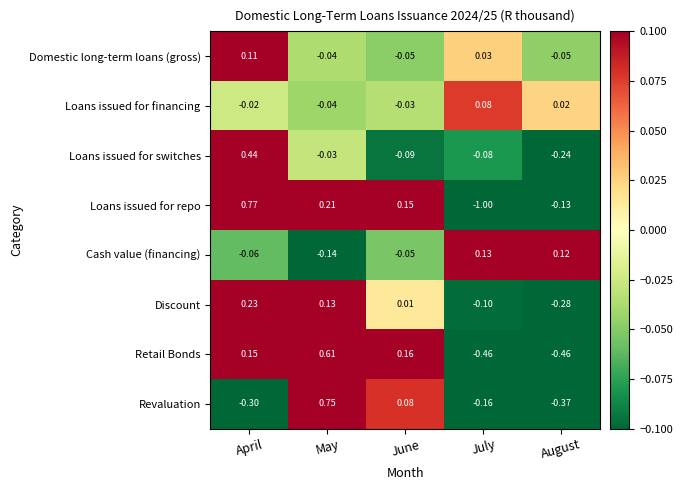

How many series are shown in this chart?

8